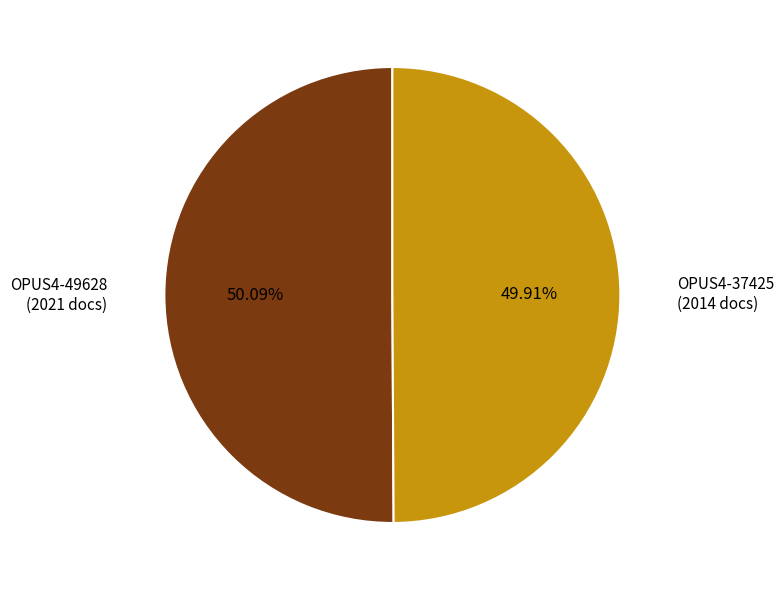

Do OPUS4-37425 and OPUS4-49628 together represent more than half of the pie?

Yes